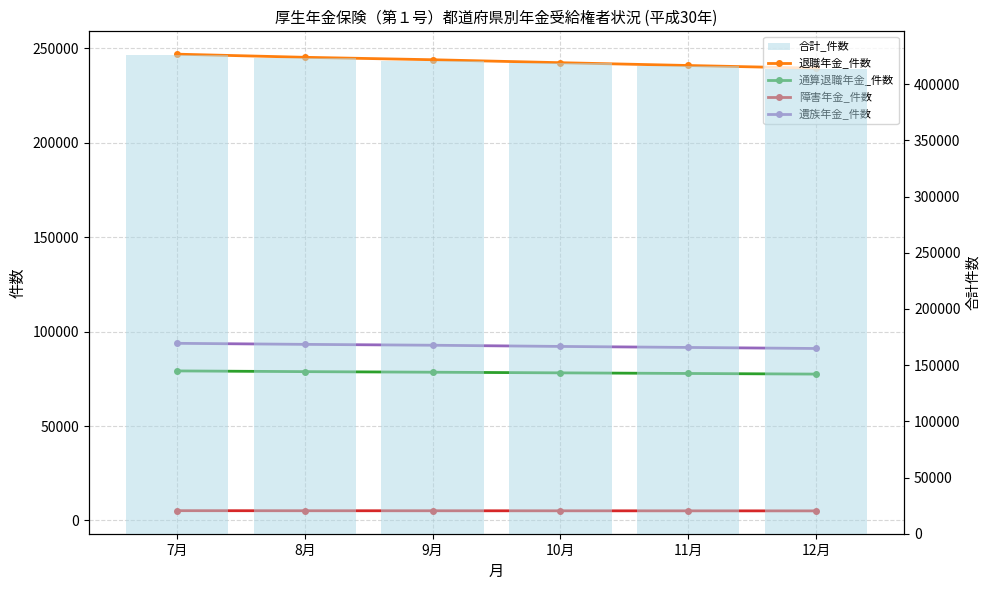

What is the difference between the 退職年金_件数 values at 7月 and 10月?

4515